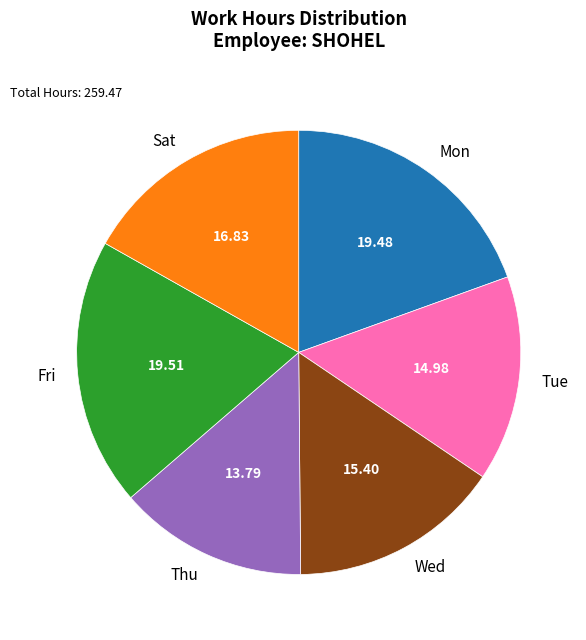

Do Wed and Thu together represent more than half of the pie?

No